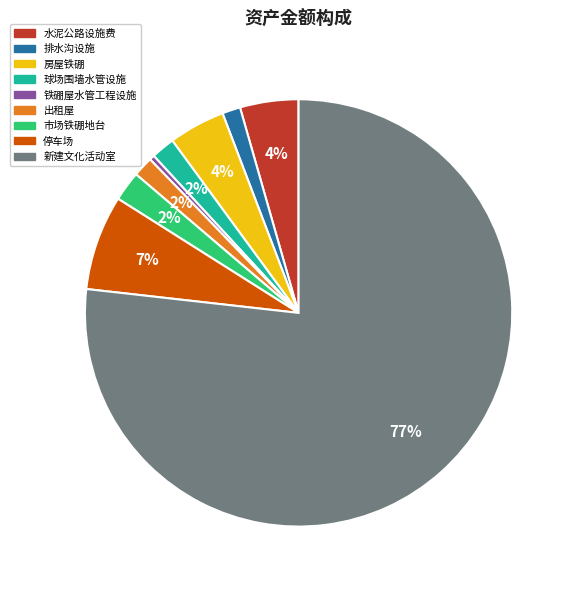

To the nearest percent, what is the average slice percentage?

11%